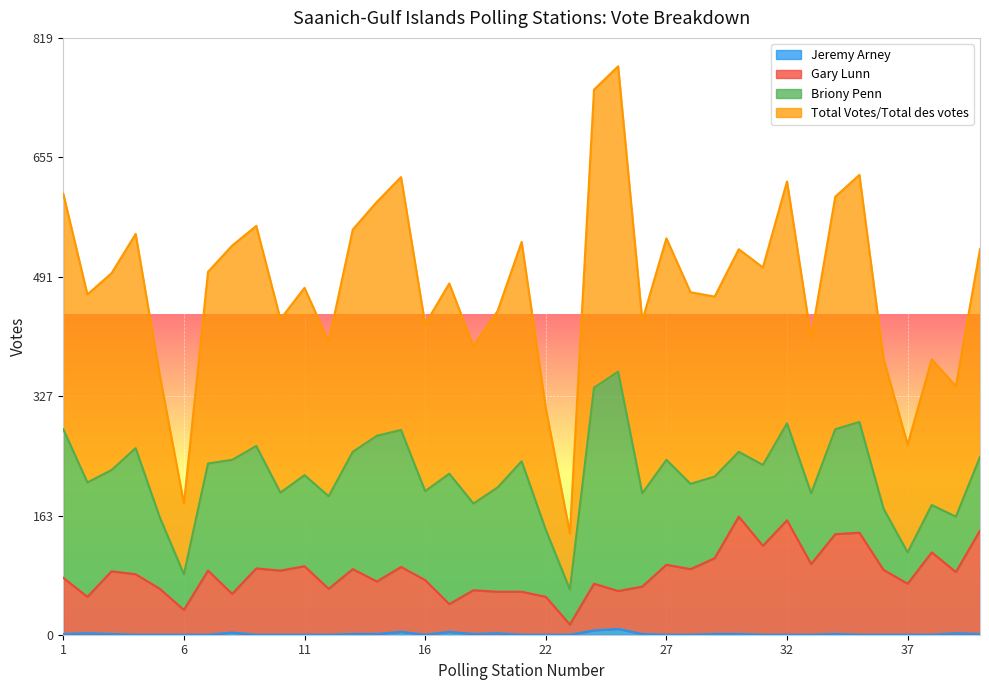

How many interior local peaks does the Gary Lunn series have?

13